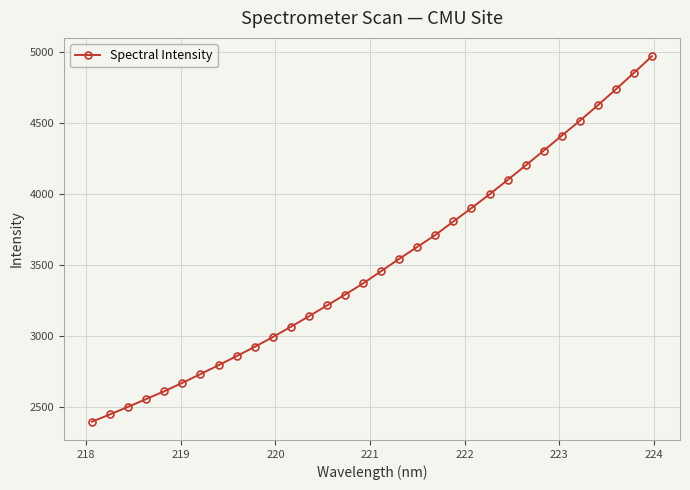

How many lines are shown in the chart?

1